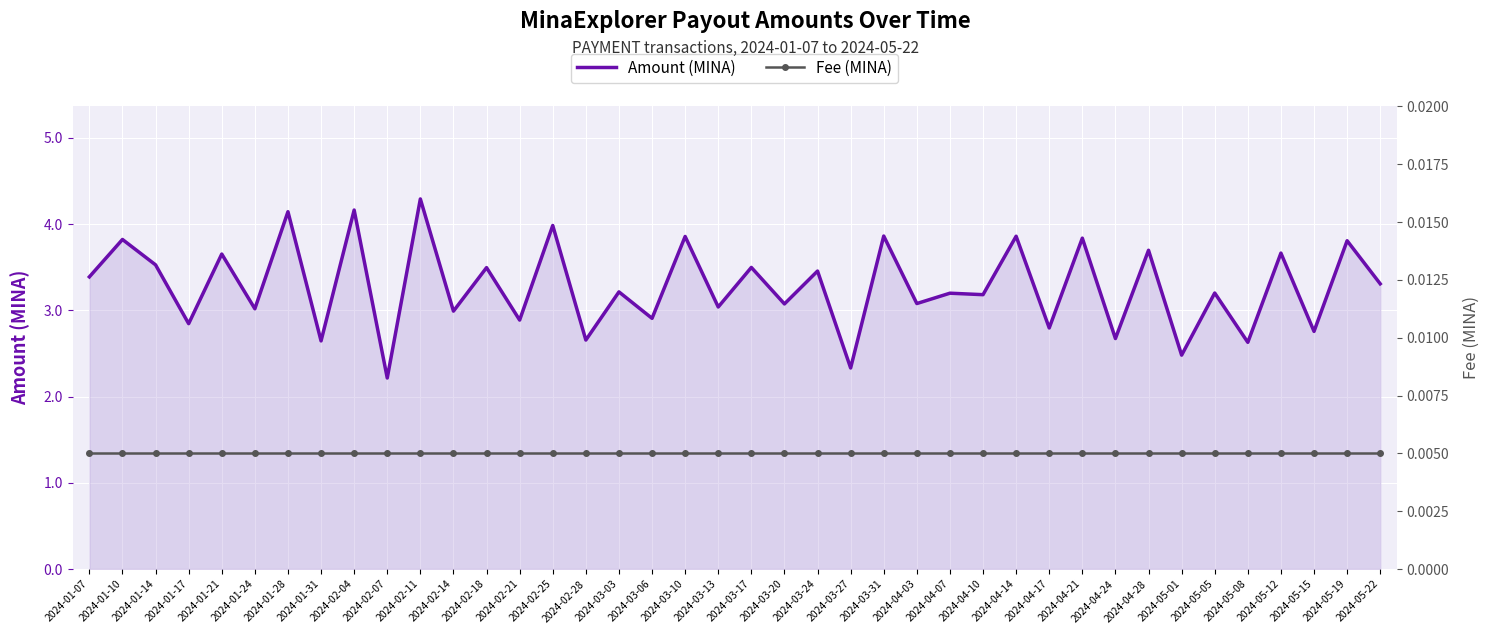

List the series in order of their peak value, lowest first.

Fee (MINA), Amount (MINA)